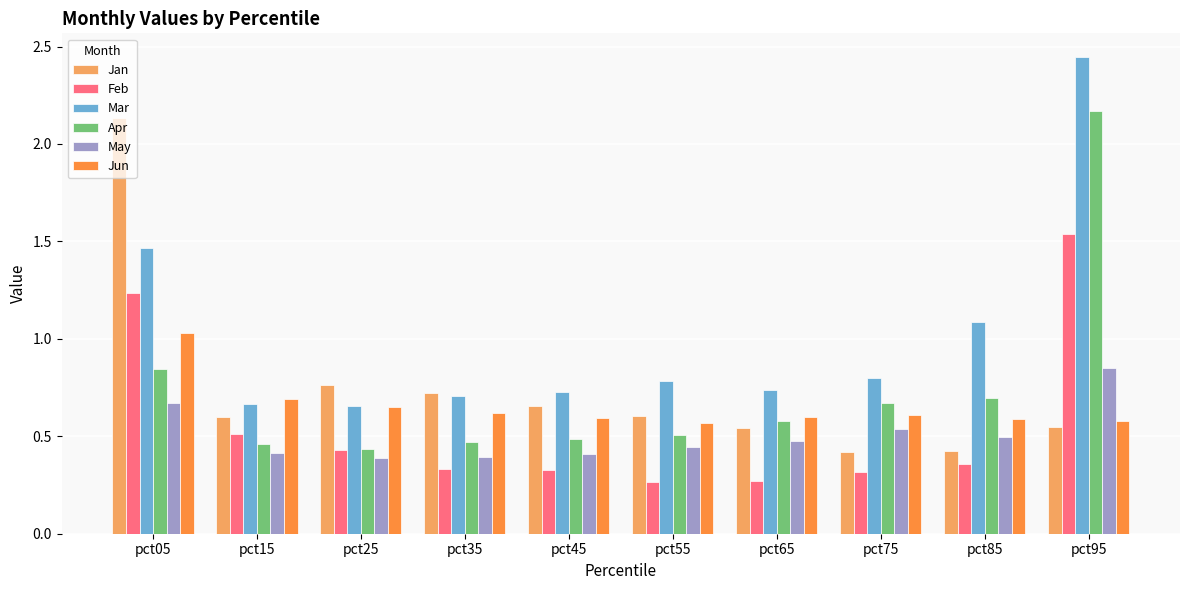

Which series changed the most between pct55 and pct85?

Mar